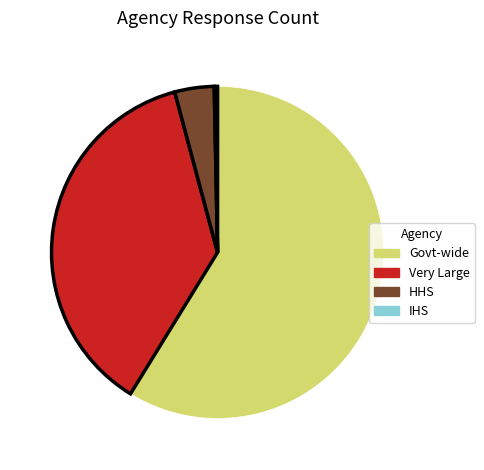

Does any single category account for the majority?

Yes